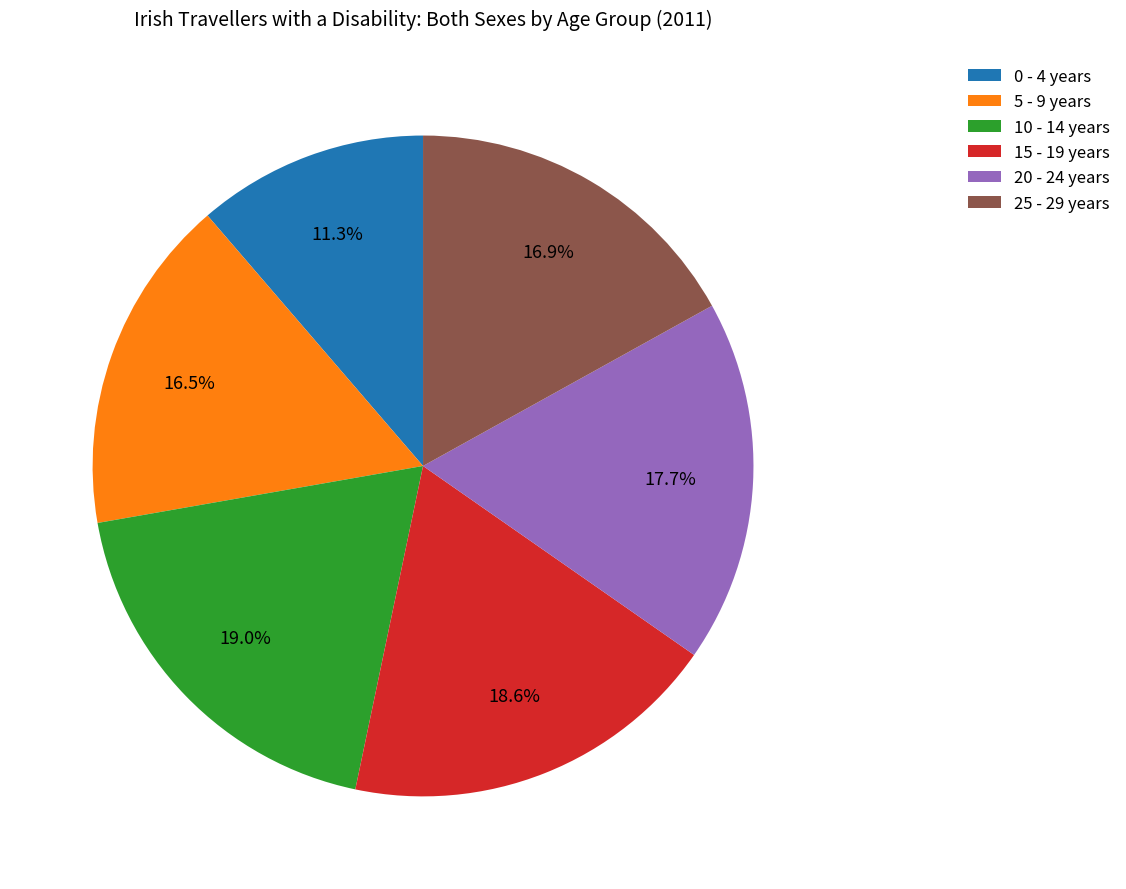

Which category has the smallest portion of the pie?

0 - 4 years